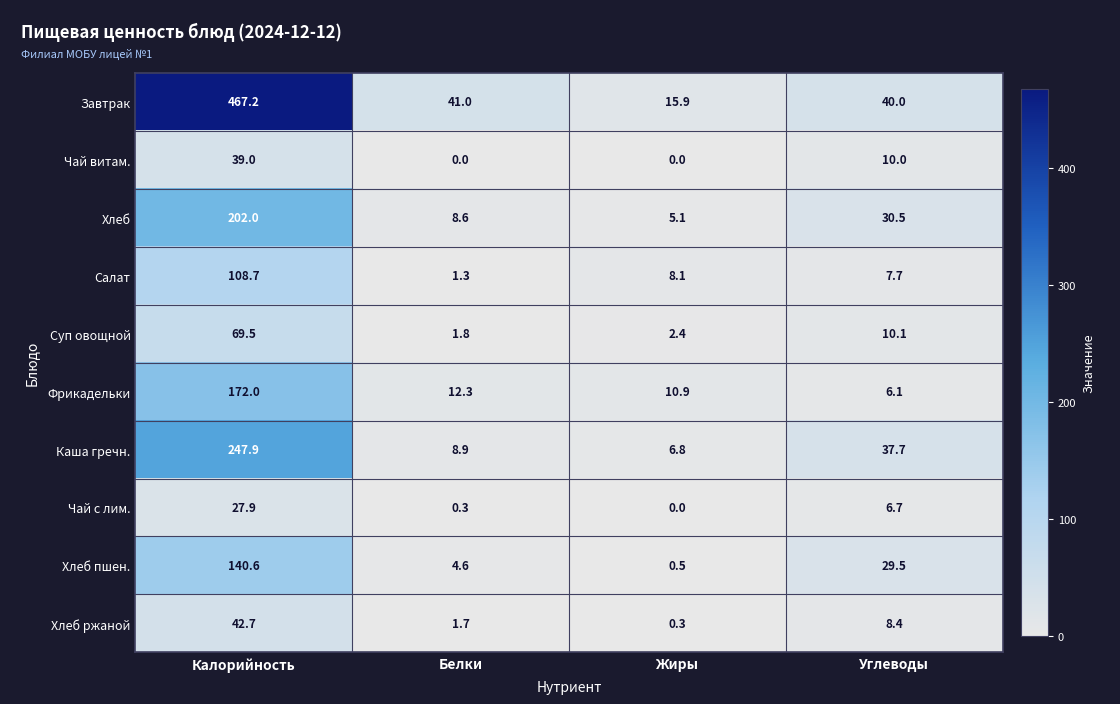

What is the spread (max minus min) of values at Калорийность?

439.3